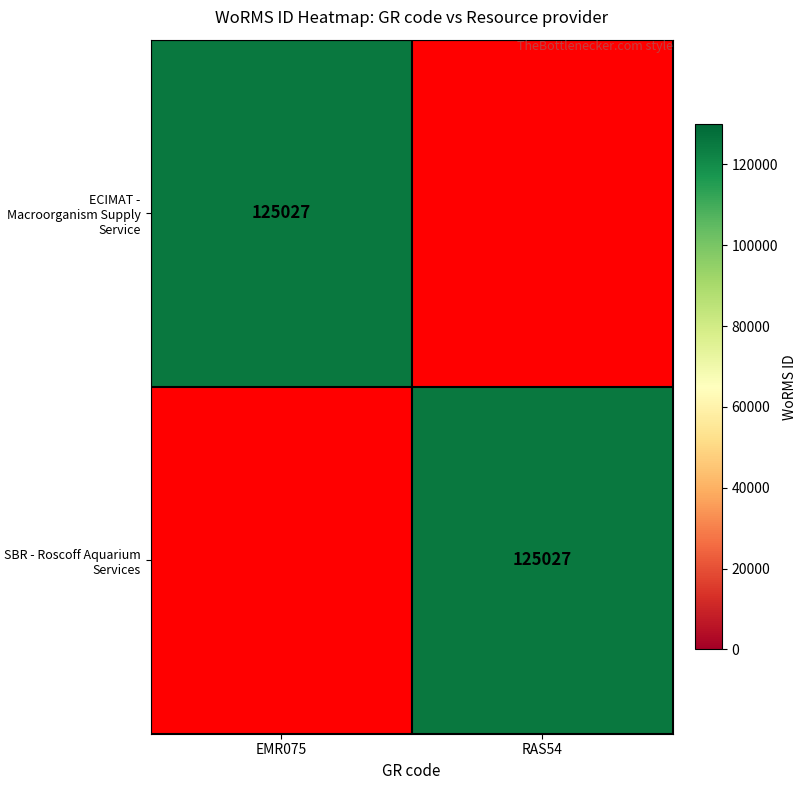

True or false: SBR - Roscoff Aquarium Services has a value of 125027 at RAS54.

True